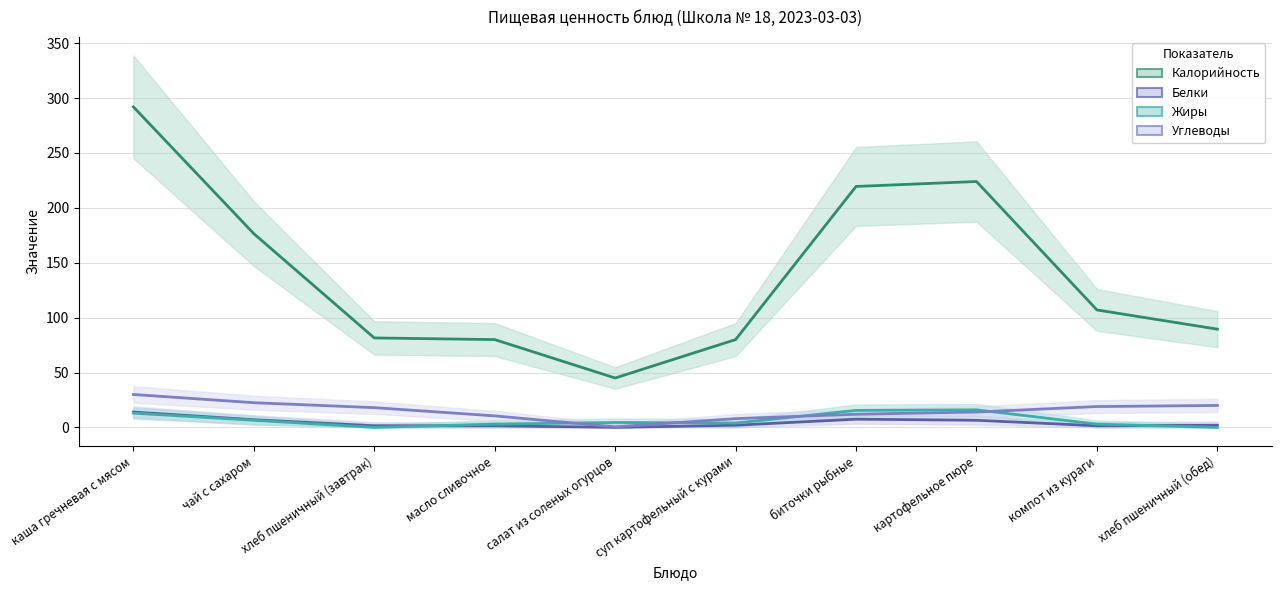

Reading left to right, extract all data points from this chart.

Калорийность: каша гречневая с мясом=292.0	чай с сахаром=176.5	хлеб пшеничный (завтрак)=81.5	масло сливочное=80.0	салат из соленых огурцов=45.0	суп картофельный с курами=80.0	биточки рыбные=219.5	картофельное пюре=224.0	компот из кураги=107.0	хлеб пшеничный (обед)=89.5
Белки: каша гречневая с мясом=14.0	чай с сахаром=7.0	хлеб пшеничный (завтрак)=1.5	масло сливочное=1.5	салат из соленых огурцов=0.0	суп картофельный с курами=2.0	биточки рыбные=7.5	картофельное пюре=6.5	компот из кураги=1.5	хлеб пшеничный (обед)=2.0
Жиры: каша гречневая с мясом=13.0	чай с сахаром=6.5	хлеб пшеничный (завтрак)=0.0	масло сливочное=3.0	салат из соленых огурцов=4.5	суп картофельный с курами=4.0	биточки рыбные=15.5	картофельное пюре=16.0	компот из кураги=3.0	хлеб пшеничный (обед)=0.0
Углеводы: каша гречневая с мясом=30.0	чай с сахаром=22.5	хлеб пшеничный (завтрак)=18.0	масло сливочное=10.5	салат из соленых огурцов=0.5	суп картофельный с курами=8.0	биточки рыбные=12.0	картофельное пюре=14.0	компот из кураги=19.0	хлеб пшеничный (обед)=20.0